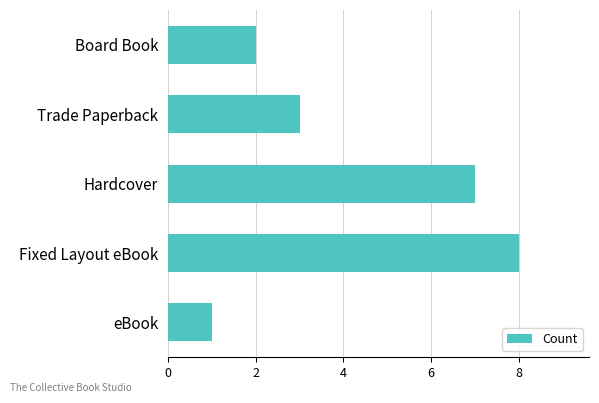

What is the ratio of the value at Trade Paperback to the value at Board Book?

1.5